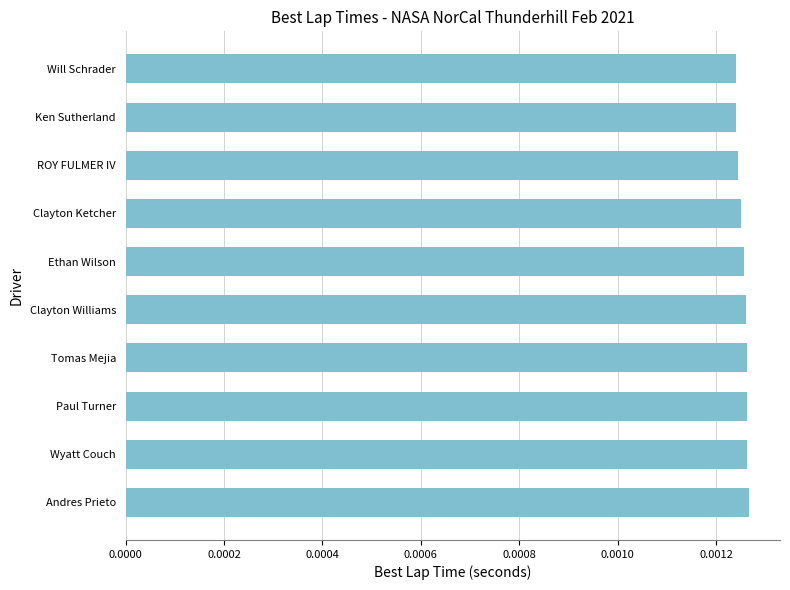

What is the label of the 6th bar from the top?

Clayton Williams